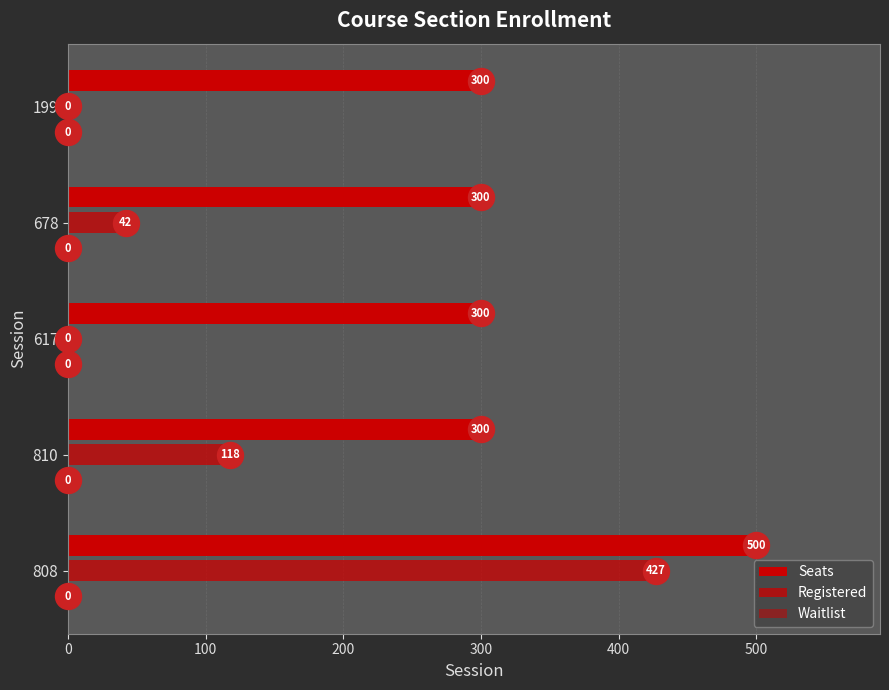

Which series reaches the maximum Y coordinate?

Seats